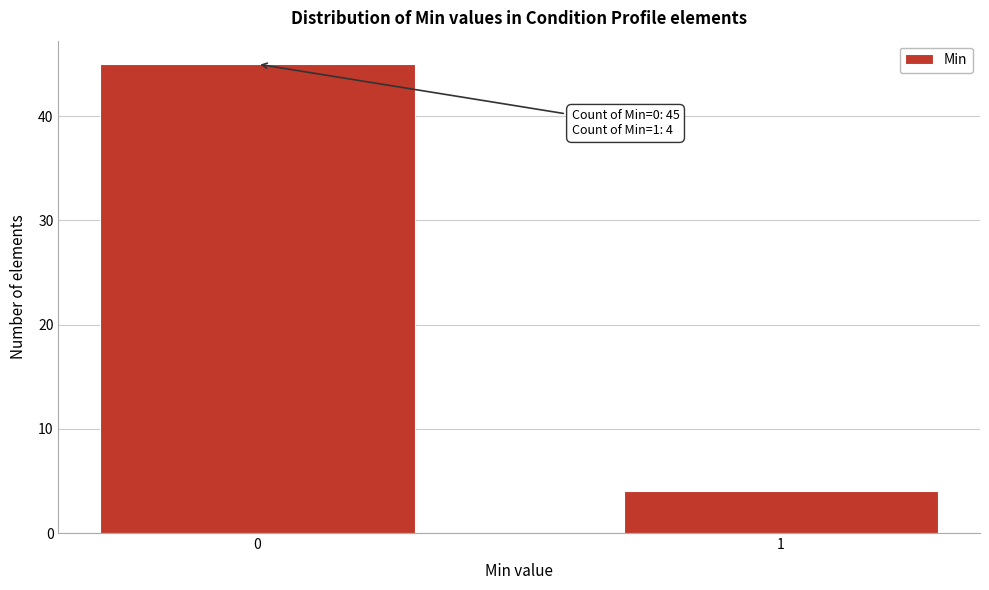

Reading left to right, transcribe all the data shown in this chart.

45	4